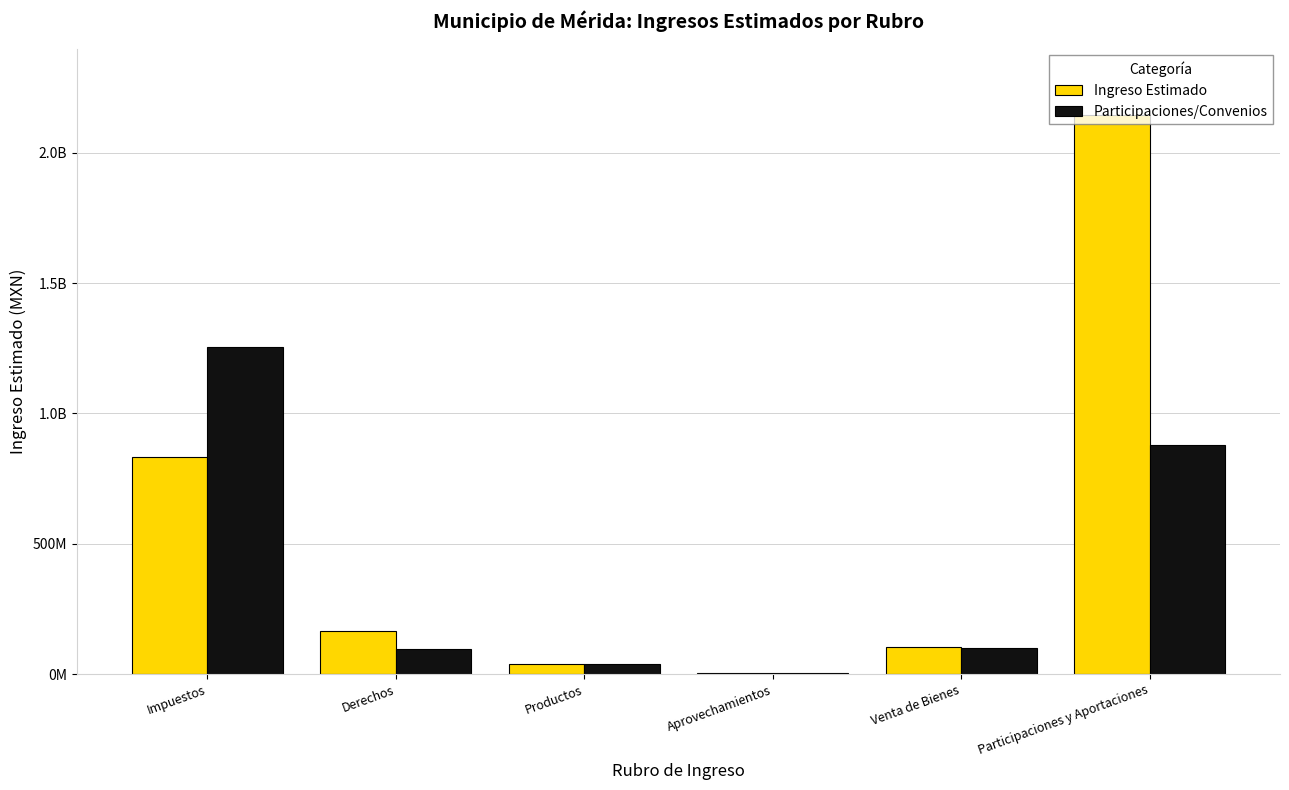

What is the difference between the highest and lowest values at Impuestos?

421076805